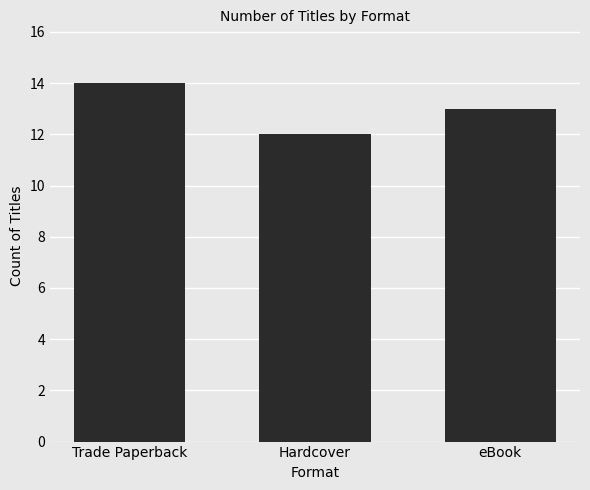

What is the change in value from Hardcover to eBook?

+1